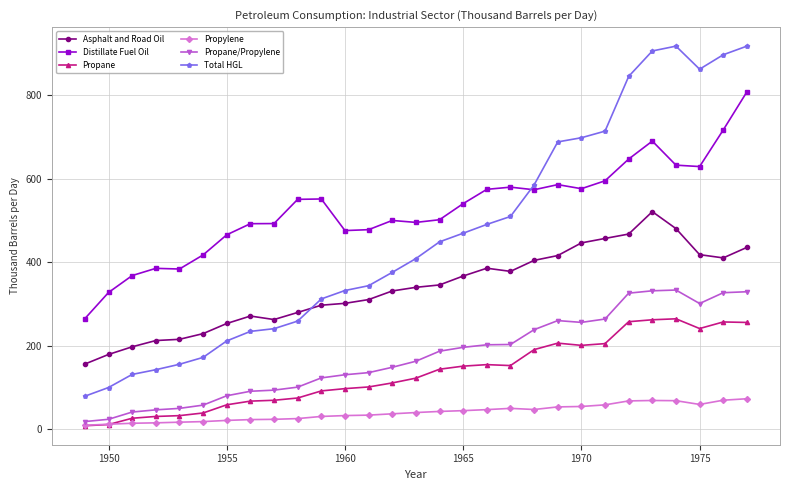

What is the maximum value shown in the chart?

918.2